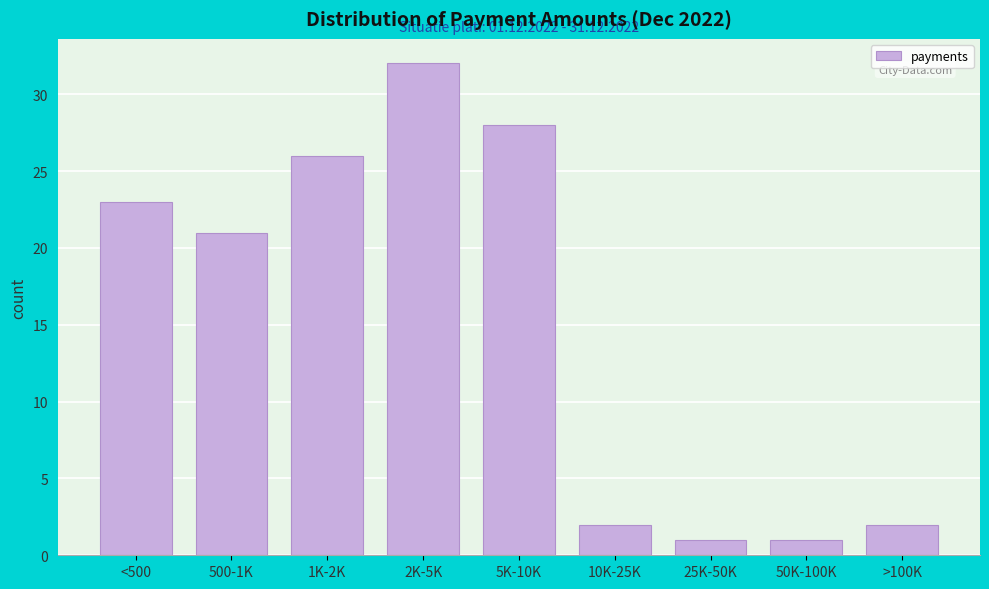

Reading left to right, transcribe all the data shown in this chart.

23	21	26	32	28	2	1	1	2